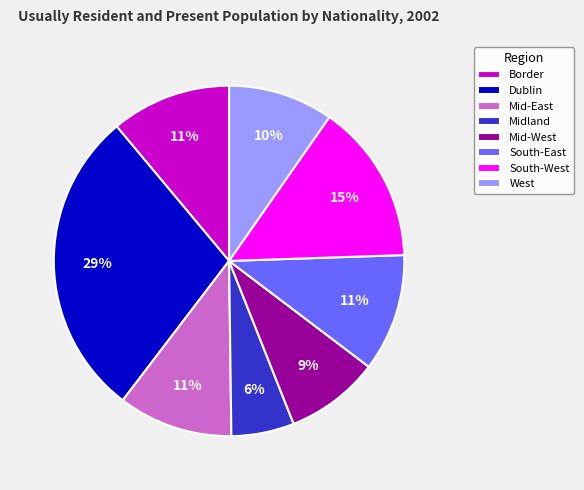

True or false: Midland accounts for 12% of the total.

False